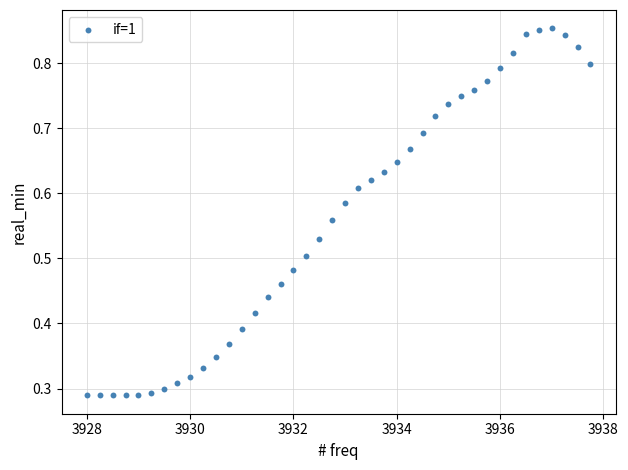

What is the range of X values (max minus min)?

9.8